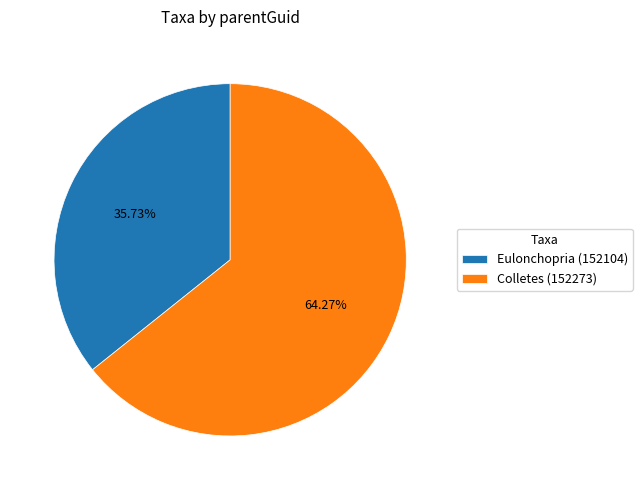

Is the sum of Colletes (152273) and Eulonchopria (152104) greater than half?

Yes